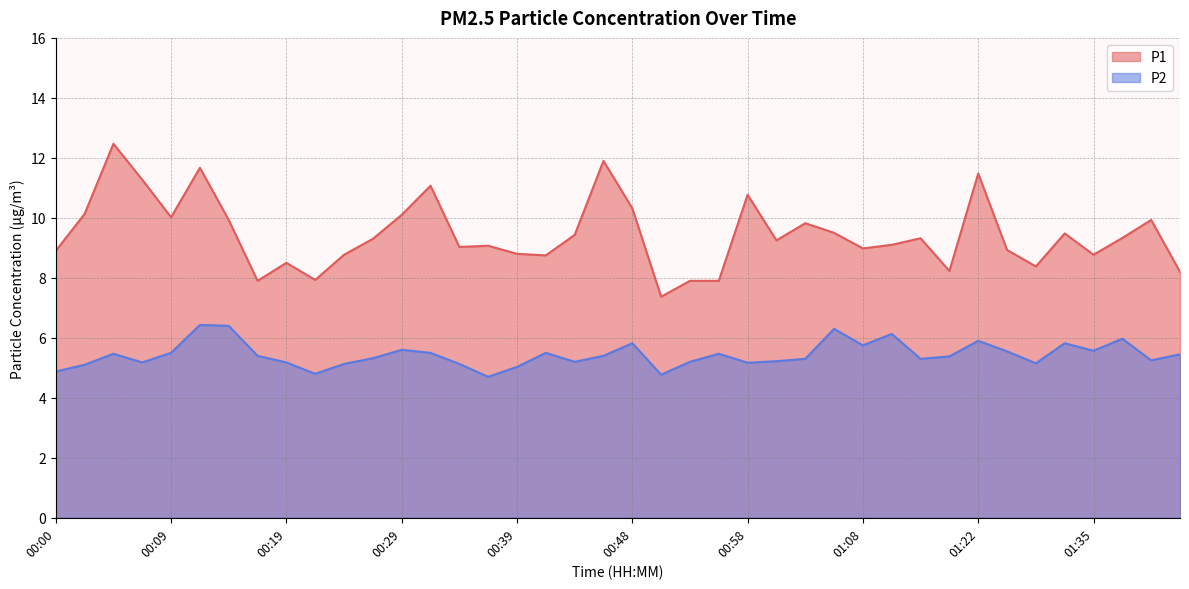

What is the total value across all series at 01:37?

15.3